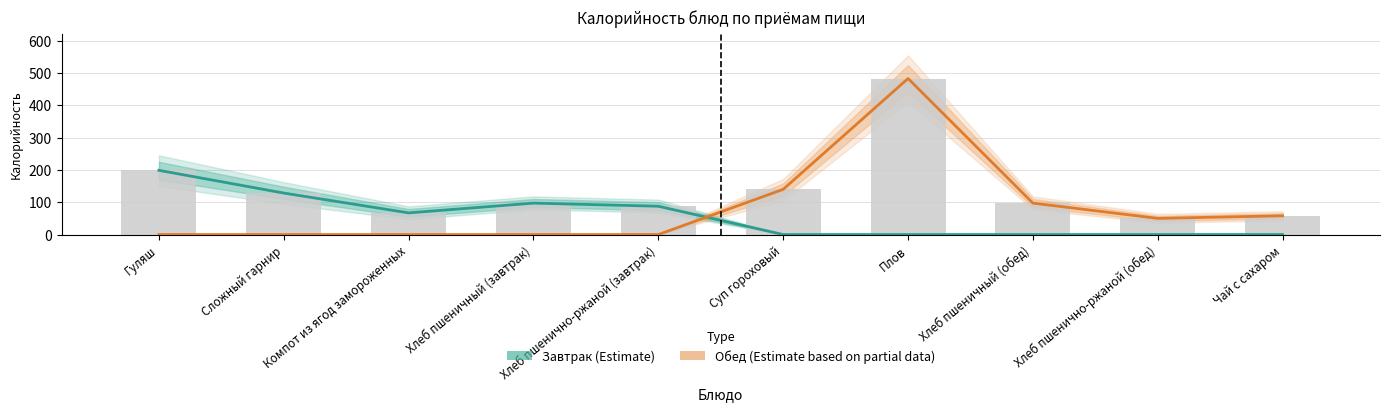

What is the difference between the maximum and minimum values in the Обед (Estimate based on partial data) series?

482.6